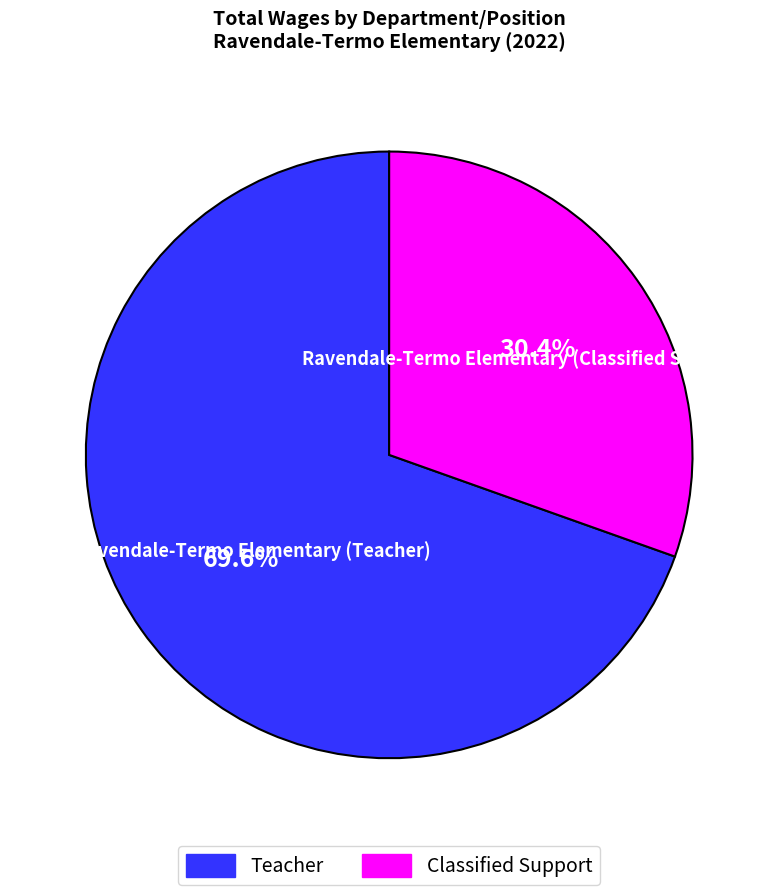

Does any single category account for the majority?

Yes